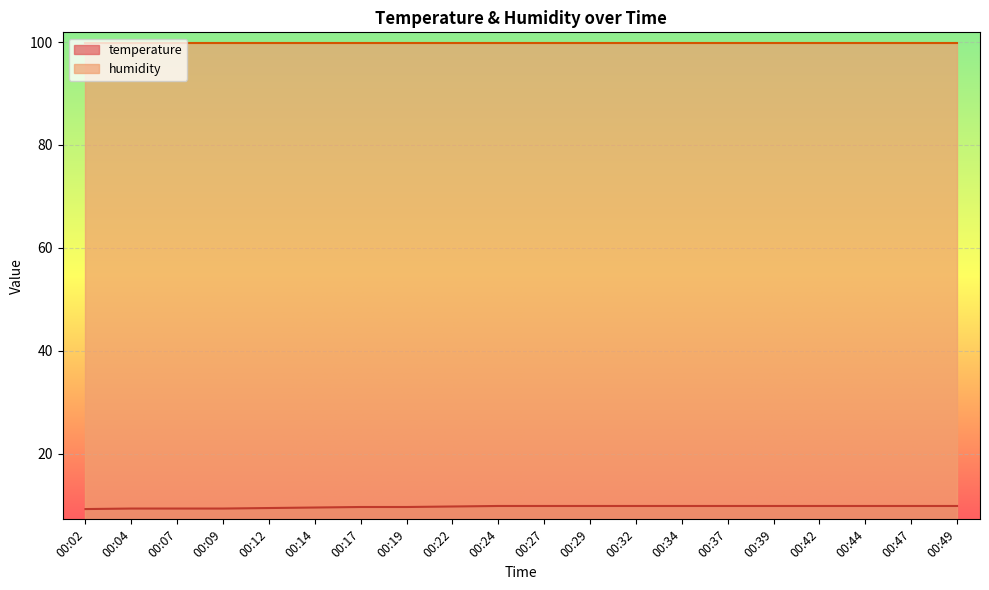

Which label corresponds to the smallest value in the chart?

00:02